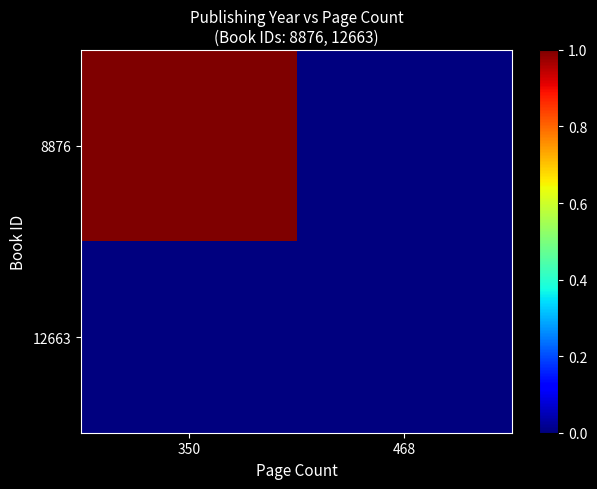

Which series changed the most between 350 and 468?

8876